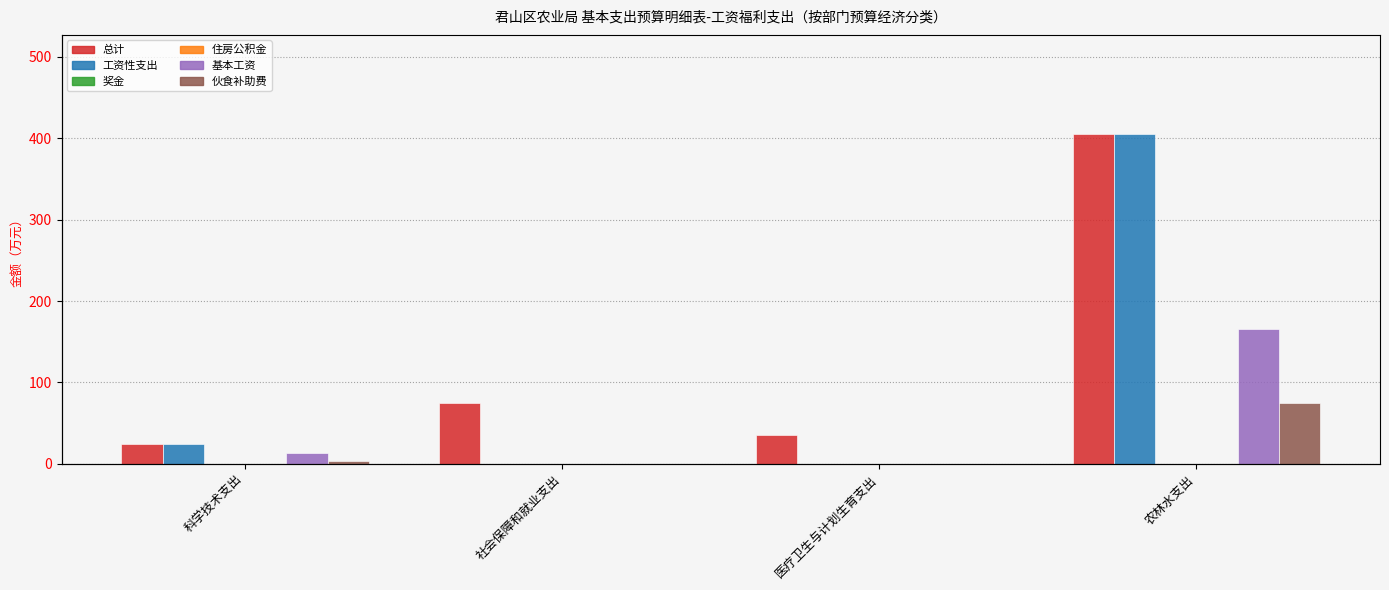

Where is 奖金 nearest to the value 0?

科学技术支出